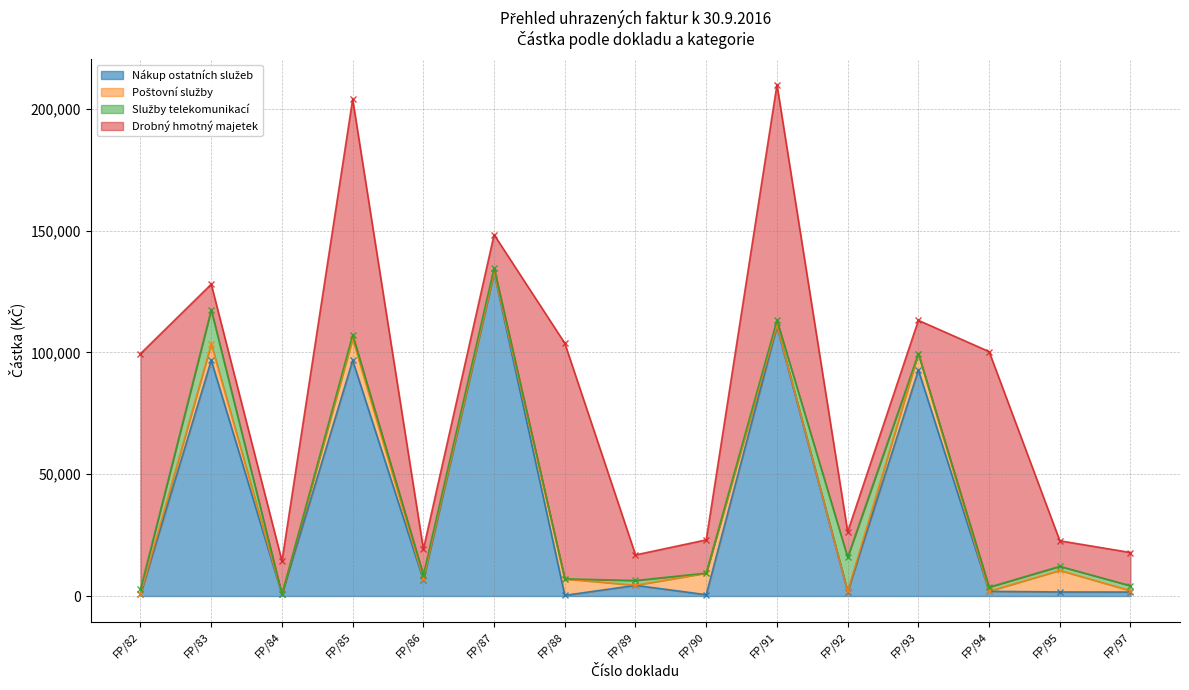

Which category has the highest value across all series?

FP/87